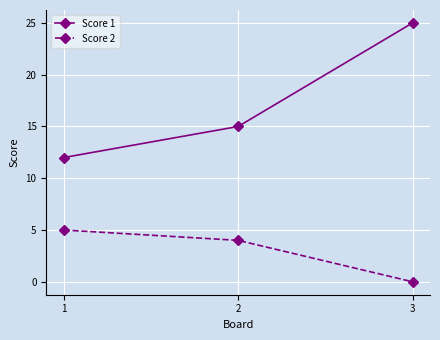

Does the chart display data point markers on the line(s)?

Yes